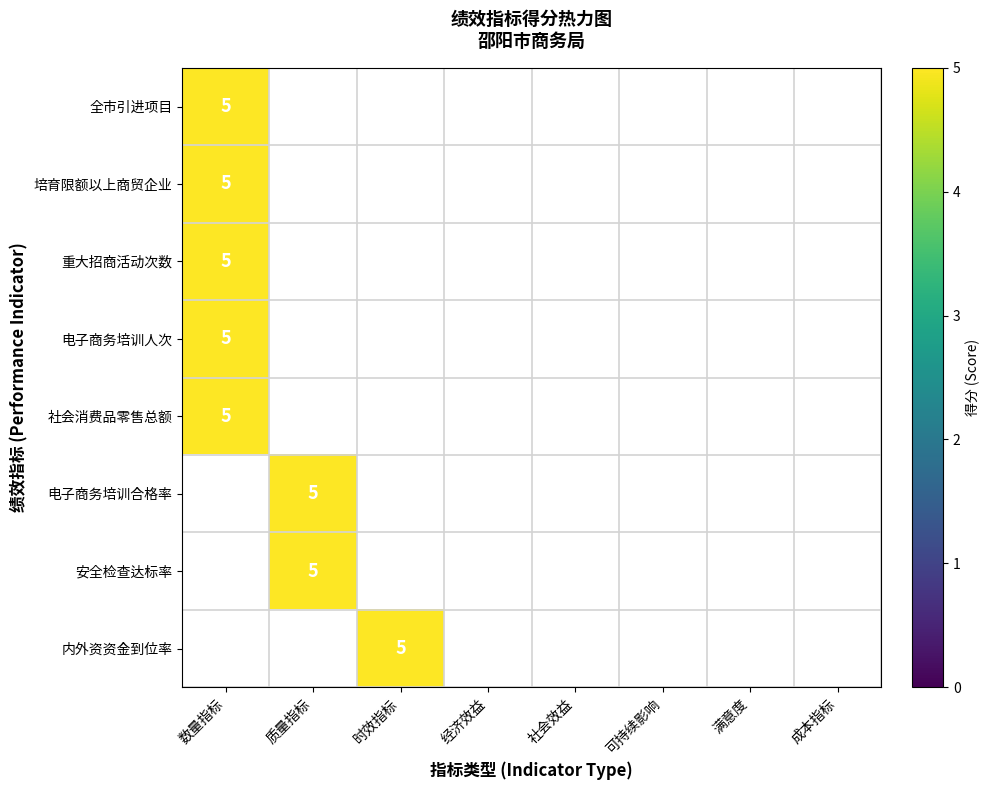

What is the approximate value of 产出指标-数量指标 at 2?

5